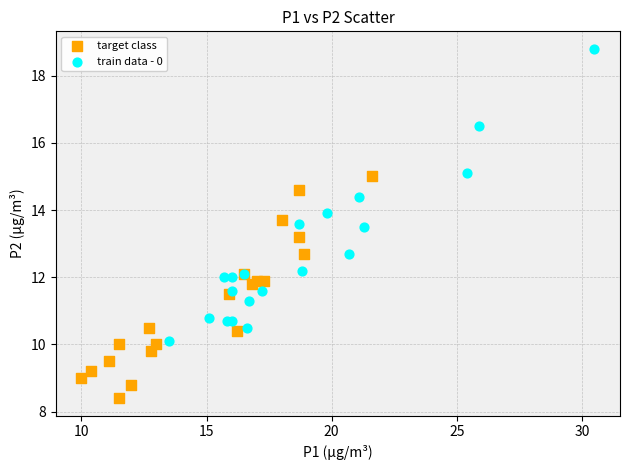

Which series contains the lowest Y value?

target class